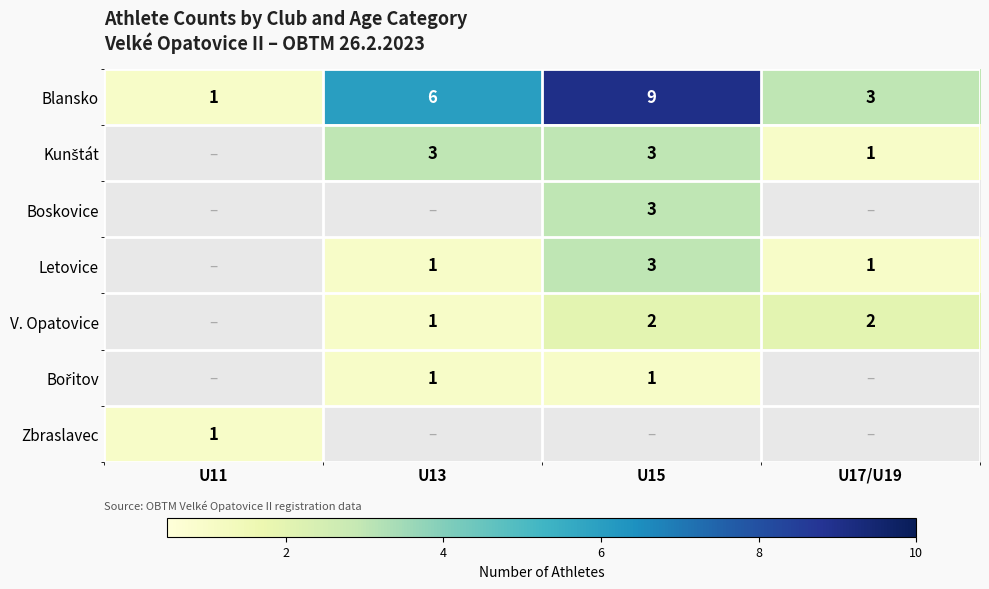

Which category has the highest value across all series?

U15